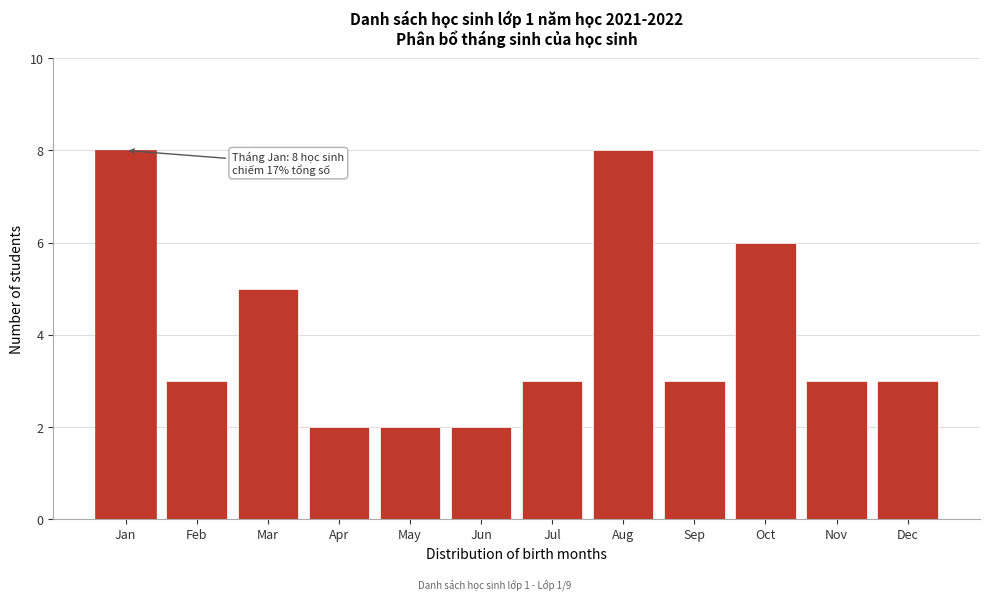

Reading left to right, extract all data points from this chart.

8	3	5	2	2	2	3	8	3	6	3	3